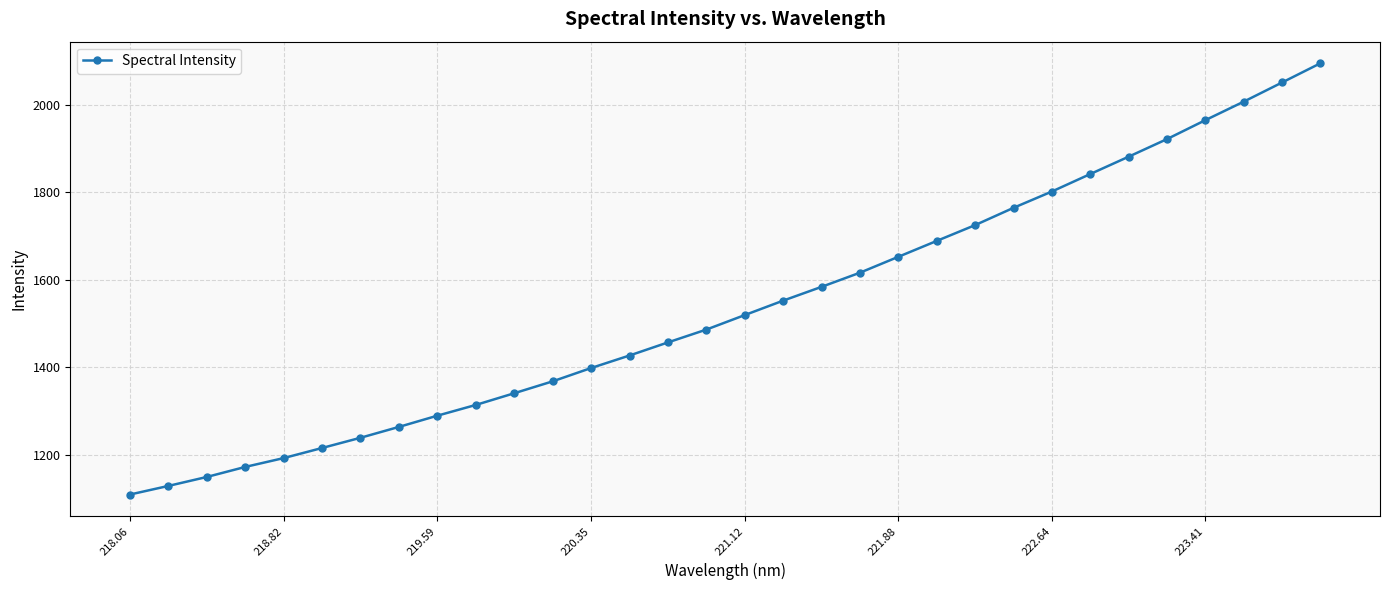

What is the value of the 24th point from the left?

1764.1